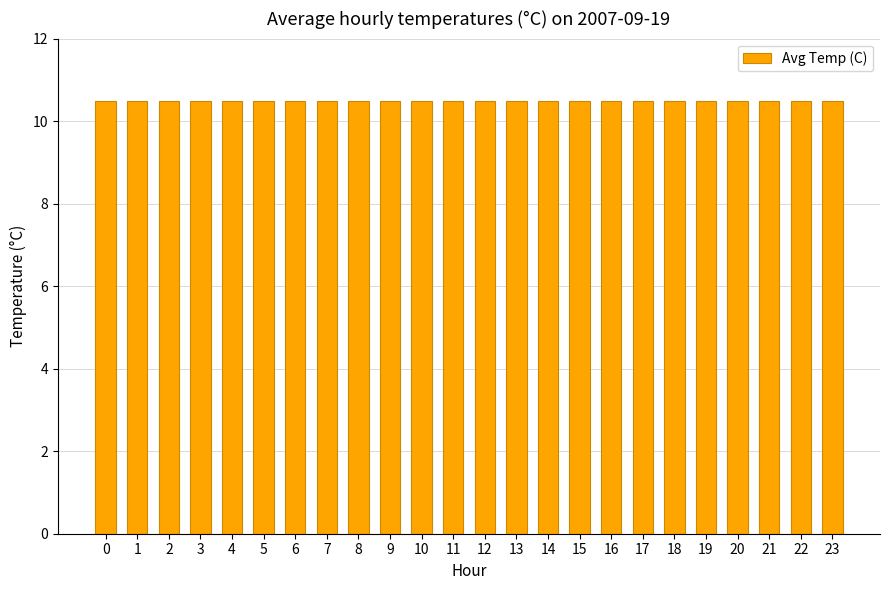

Which has a higher value, 11 or 0?

11